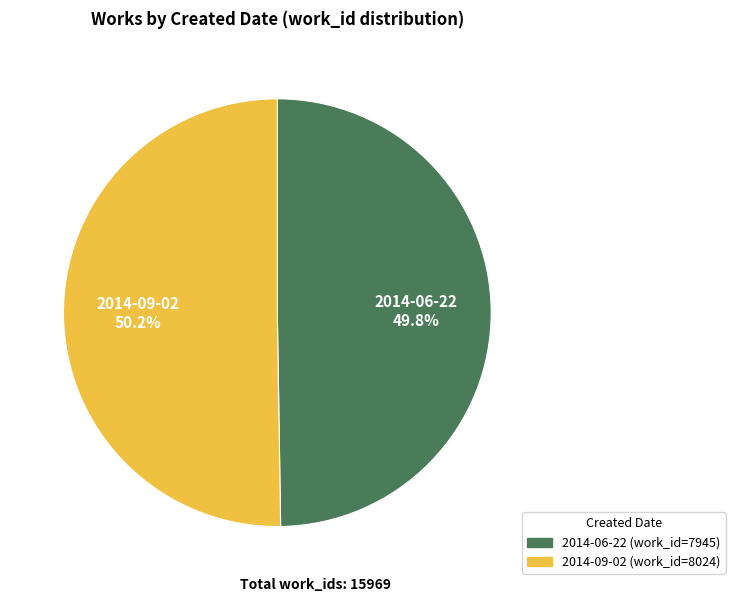

How many segments does this pie chart have?

2